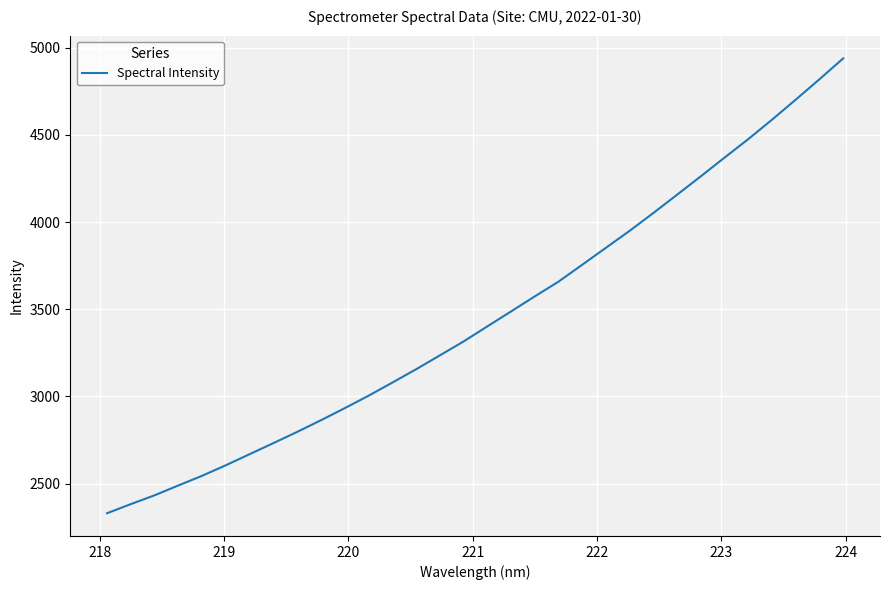

What is the difference between the maximum and minimum values?

2607.7